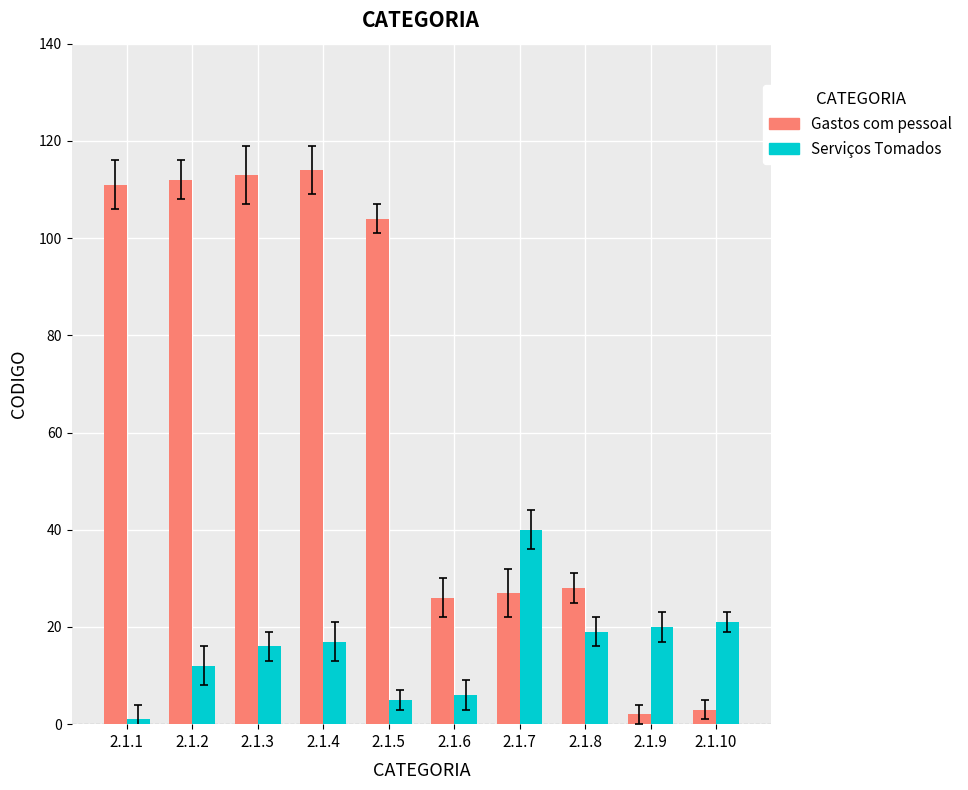

What is the greatest value displayed?

114